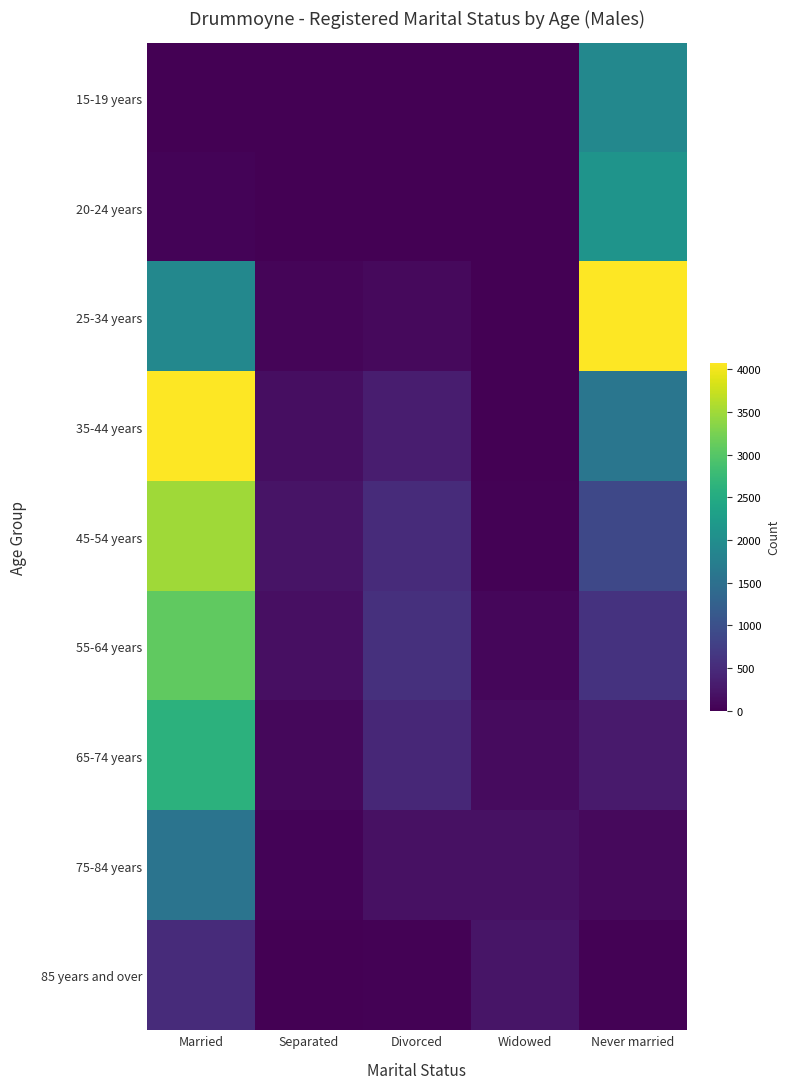

Rank the series at Separated from lowest to highest value.

15-19 years, 20-24 years, 85 years and over, 75-84 years, 25-34 years, 65-74 years, 35-44 years, 55-64 years, 45-54 years